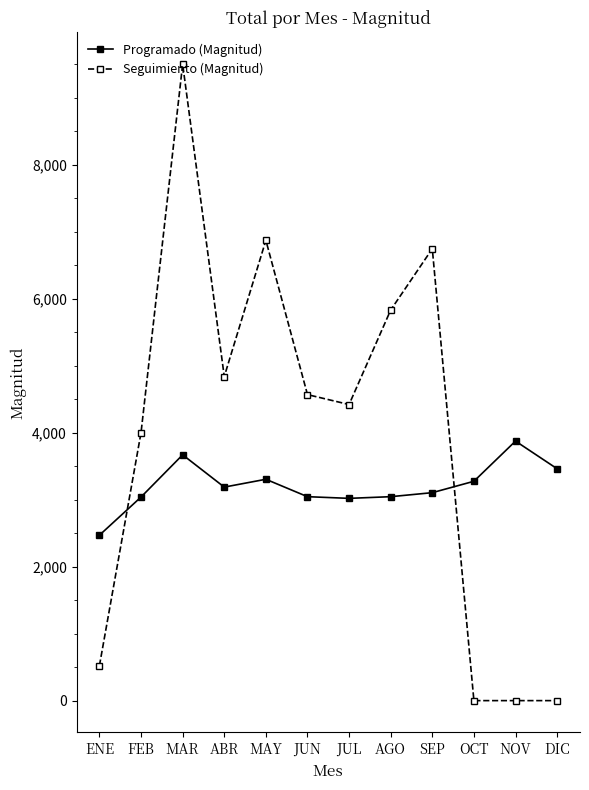

How many categories are shown in the chart?

12